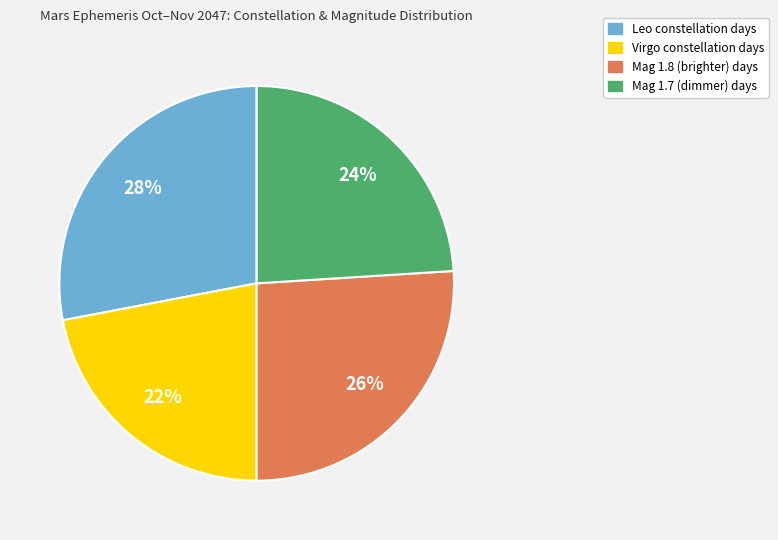

Count the number of slices in the pie.

4